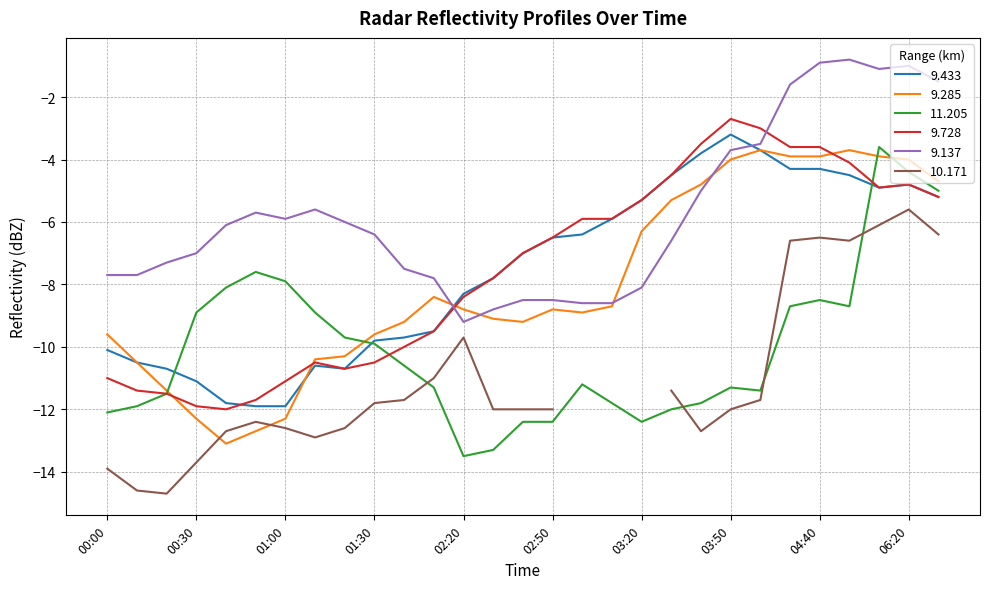

What is the difference between the maximum and second lowest values in the 9.728 series?

9.2